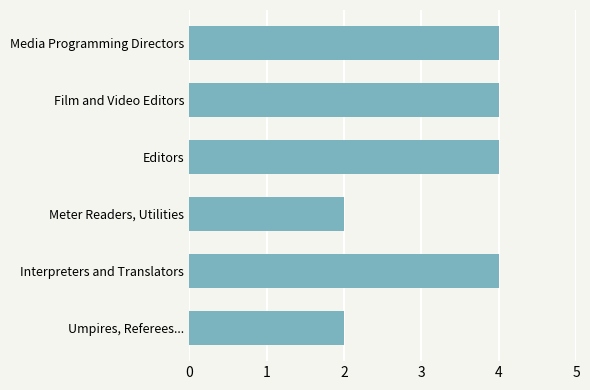

Are the bars grouped side by side (vs. stacked)?

No